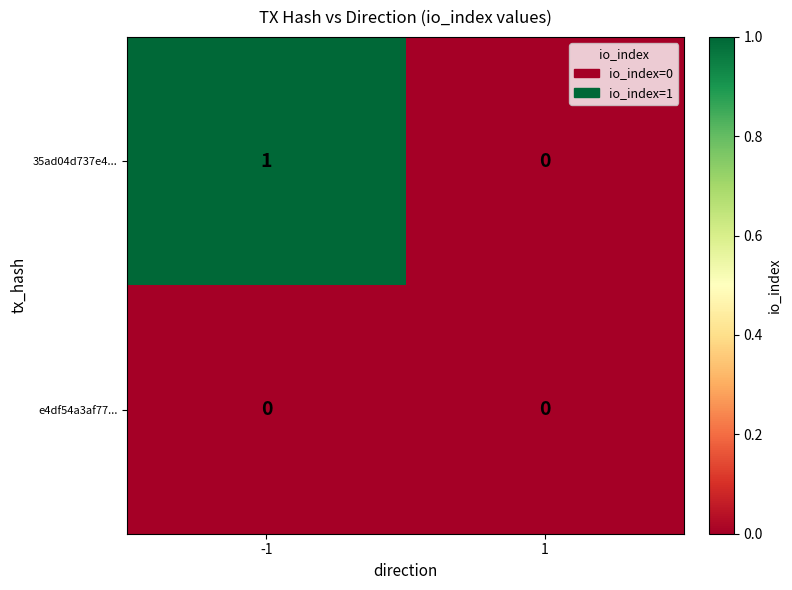

Which series has the largest total across all categories?

35ad04d737e4...